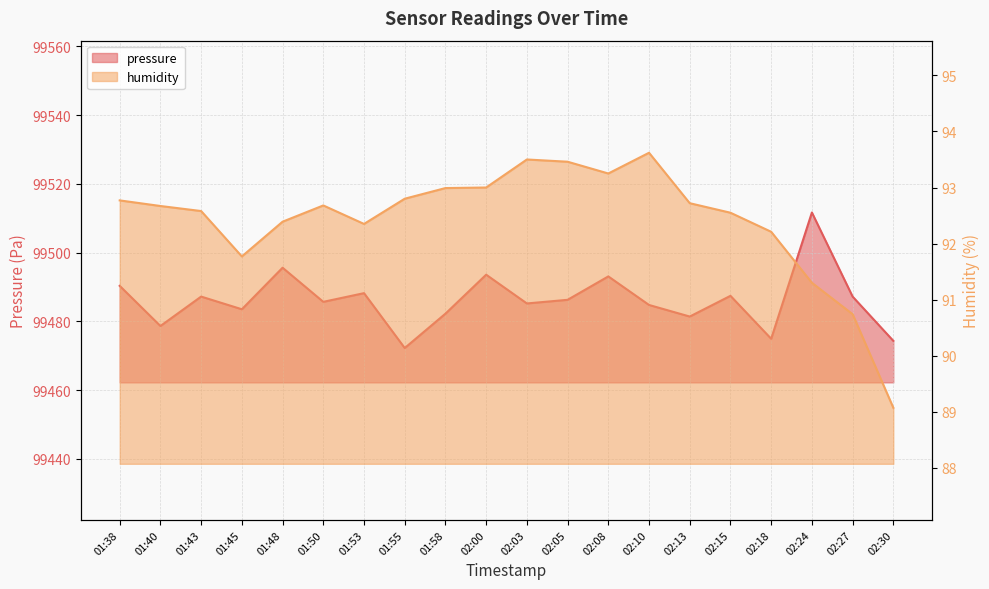

True or false: pressure has a value of 99487.4 at 02:15.

True